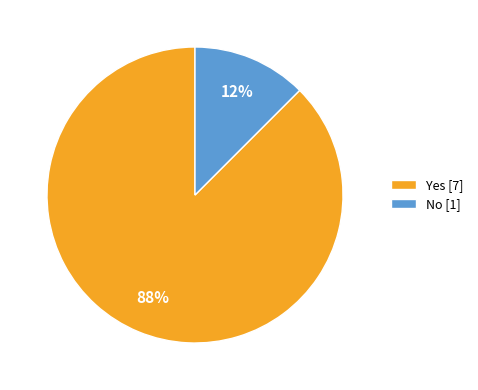

Does any single category account for the majority?

Yes